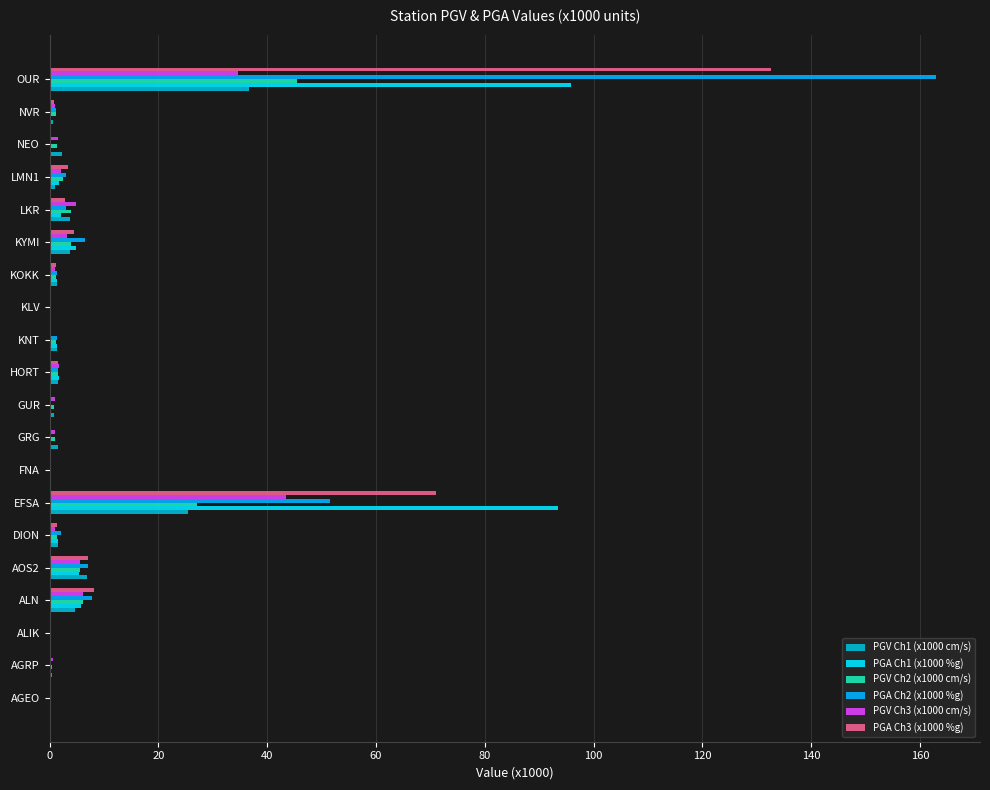

How many series are shown in this chart?

6